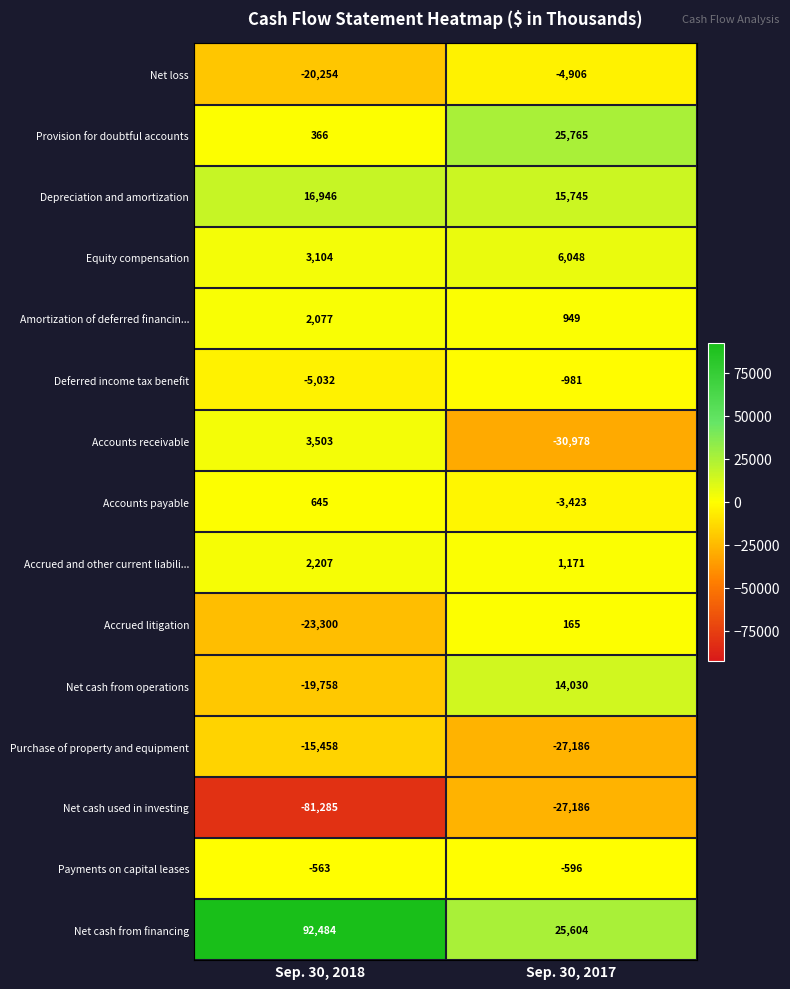

At which label is Accounts payable closest to -1389?

Sep. 30, 2018